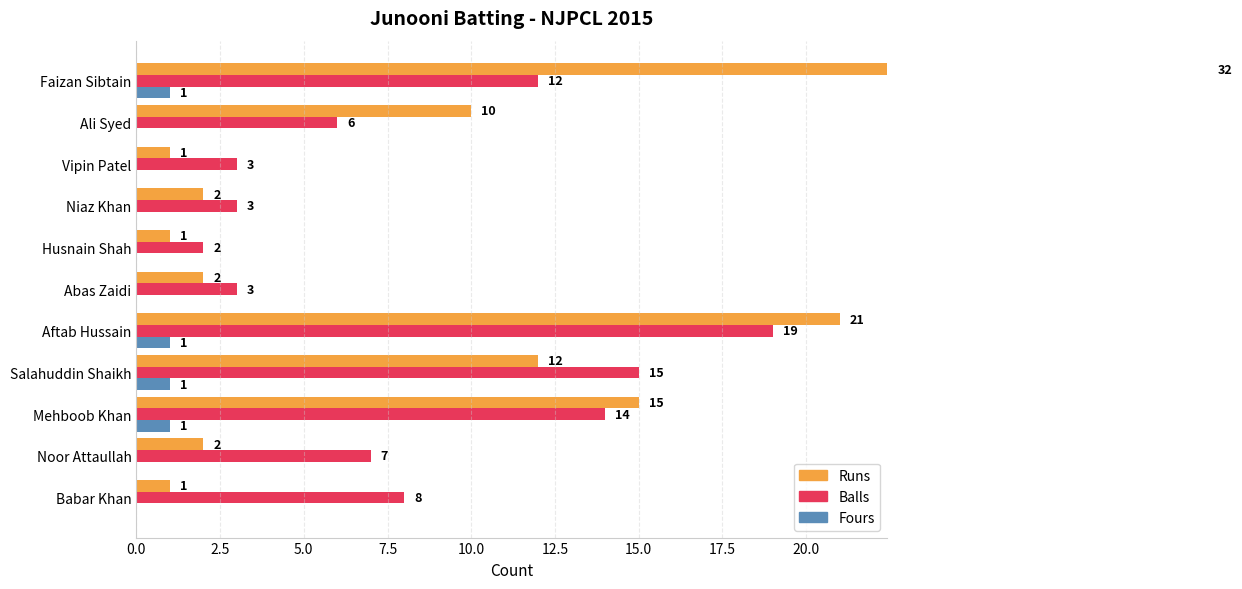

What is the maximum value for Fours?

1